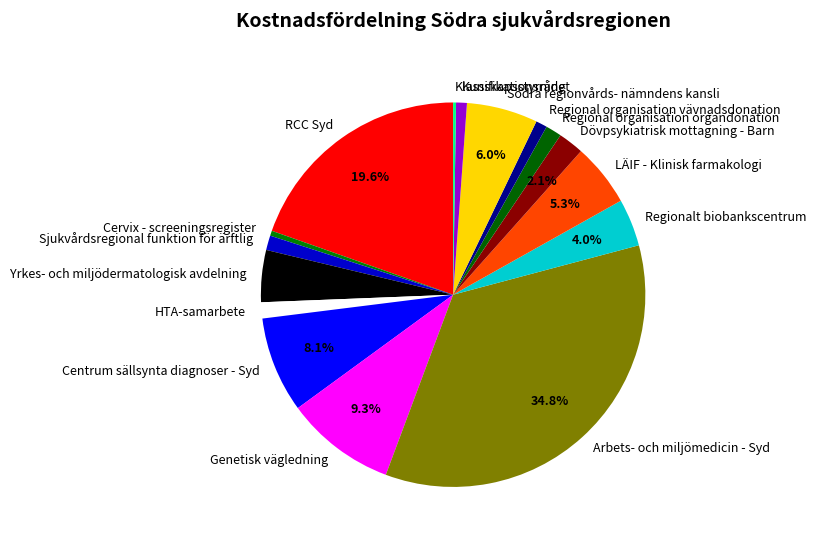

Which has a higher value, Dövpsykiatrisk mottagning - Barn or Södra regionvårds- nämndens kansli?

Södra regionvårds- nämndens kansli